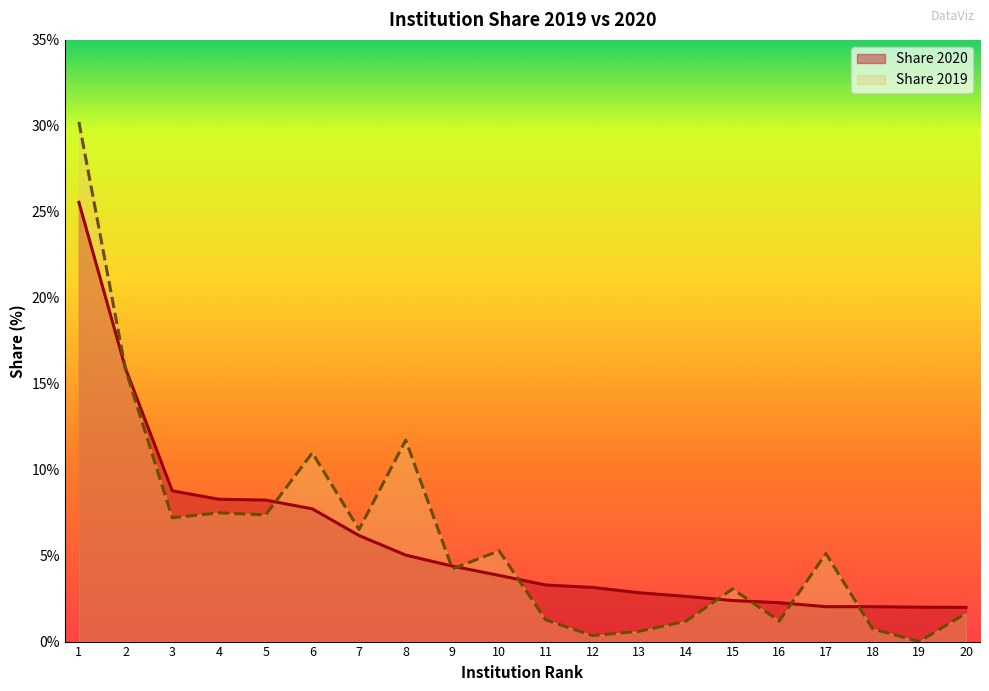

At which label does Share 2019 first exceed 5?

1